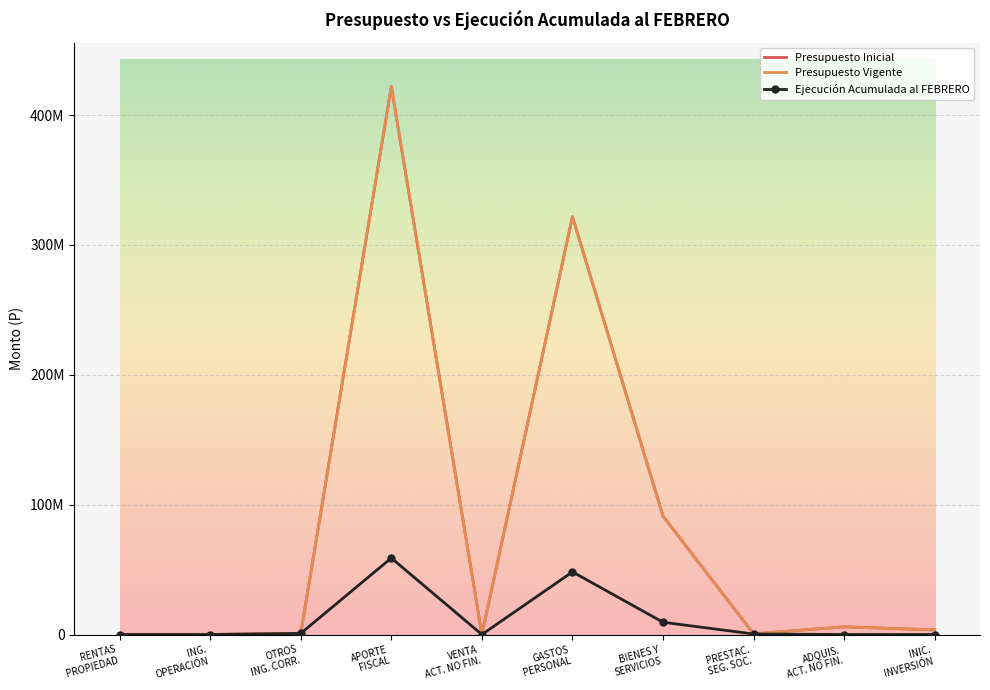

Which series ends up on top after the final intersection of Presupuesto Vigente and Ejecución Acumulada al FEBRERO?

Presupuesto Vigente